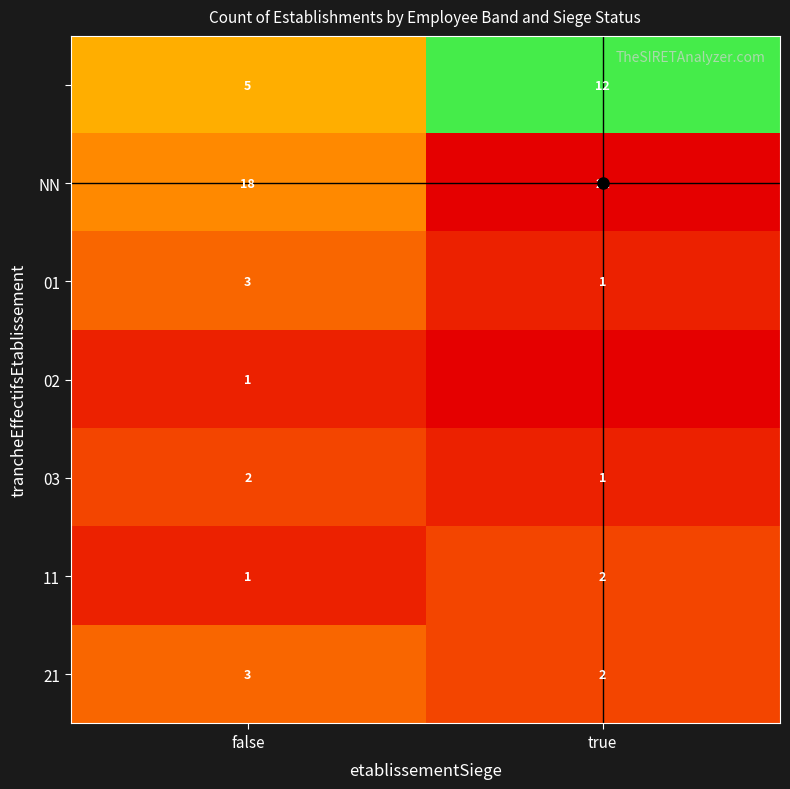

Rank the categories by 21 value from highest to lowest.

false, true